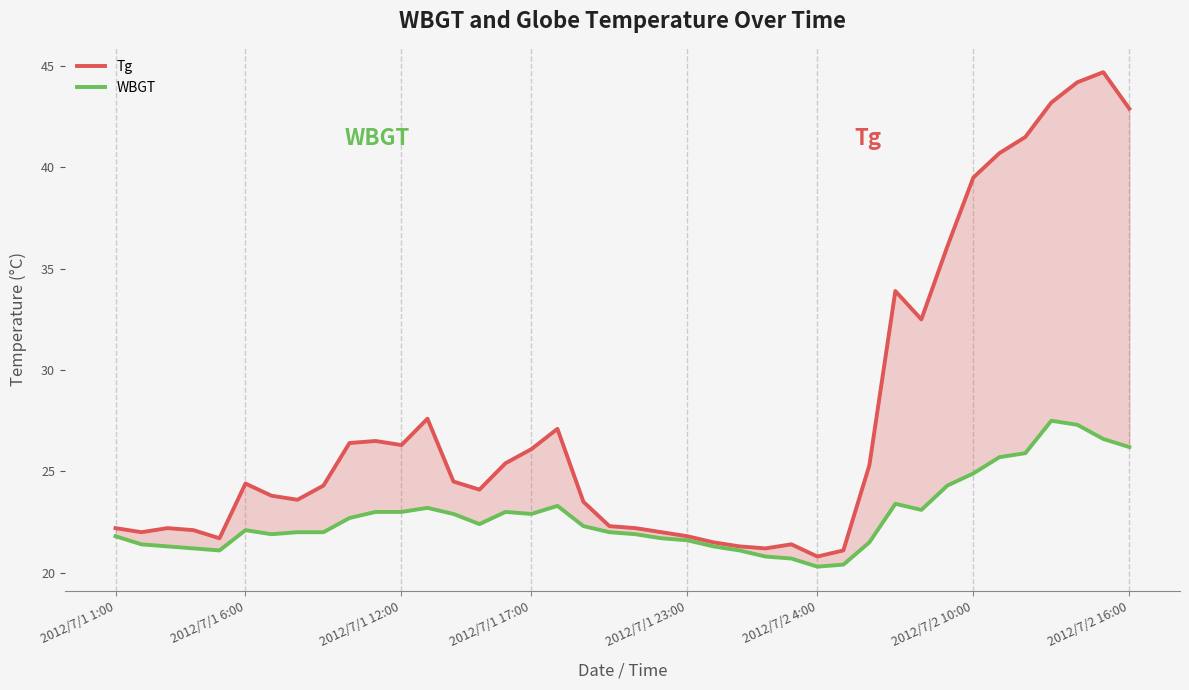

Reading right to left, list all the values displayed in this chart.

Tg: 42.9	44.7	44.2	43.2	41.5	40.7	39.5	36.1	32.5	33.9	25.3	21.1	20.8	21.4	21.2	21.3	21.5	21.8	22.0	22.2	22.3	23.5	27.1	26.1	25.4	24.1	24.5	27.6	26.3	26.5	26.4	24.3	23.6	23.8	24.4	21.7	22.1	22.2	22.0	22.2
WBGT: 26.2	26.6	27.3	27.5	25.9	25.7	24.9	24.3	23.1	23.4	21.5	20.4	20.3	20.7	20.8	21.1	21.3	21.6	21.7	21.9	22.0	22.3	23.3	22.9	23.0	22.4	22.9	23.2	23.0	23.0	22.7	22.0	22.0	21.9	22.1	21.1	21.2	21.3	21.4	21.8